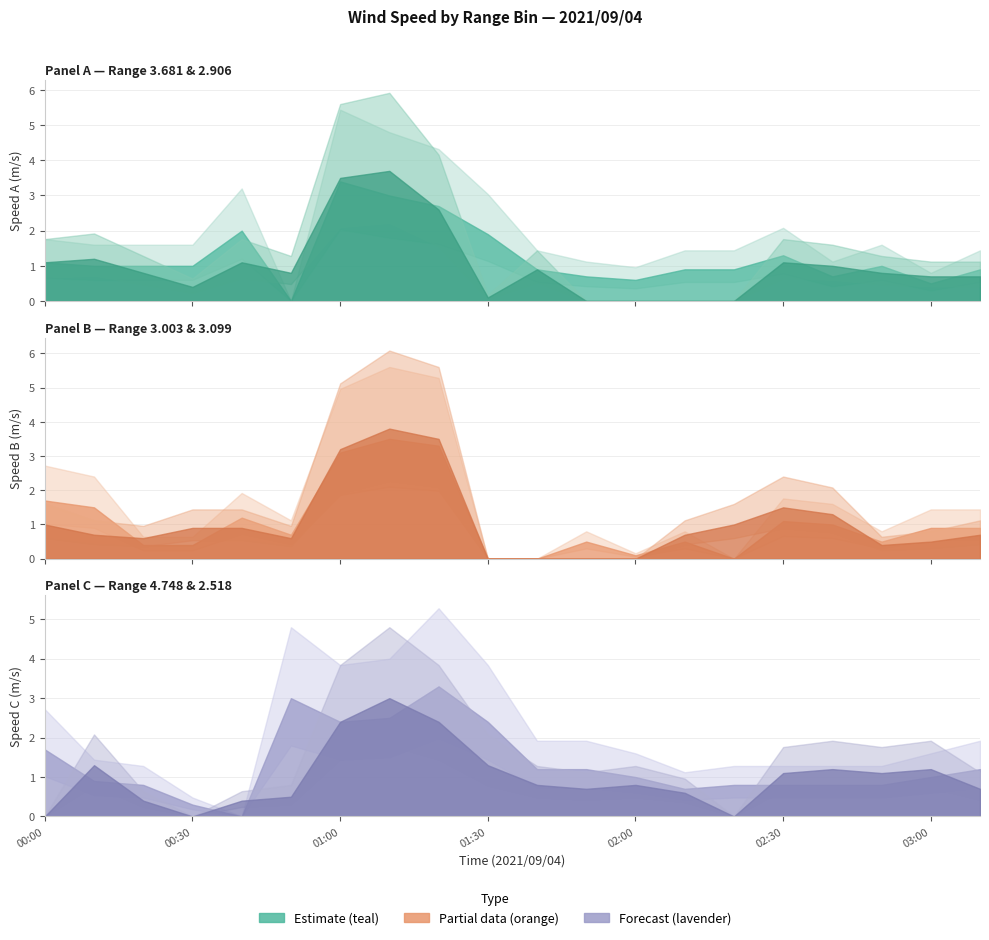

What is the sum of the col_27 (2.906) values at 2021/09/04 00:00 and 2021/09/04 03:00?

1.5